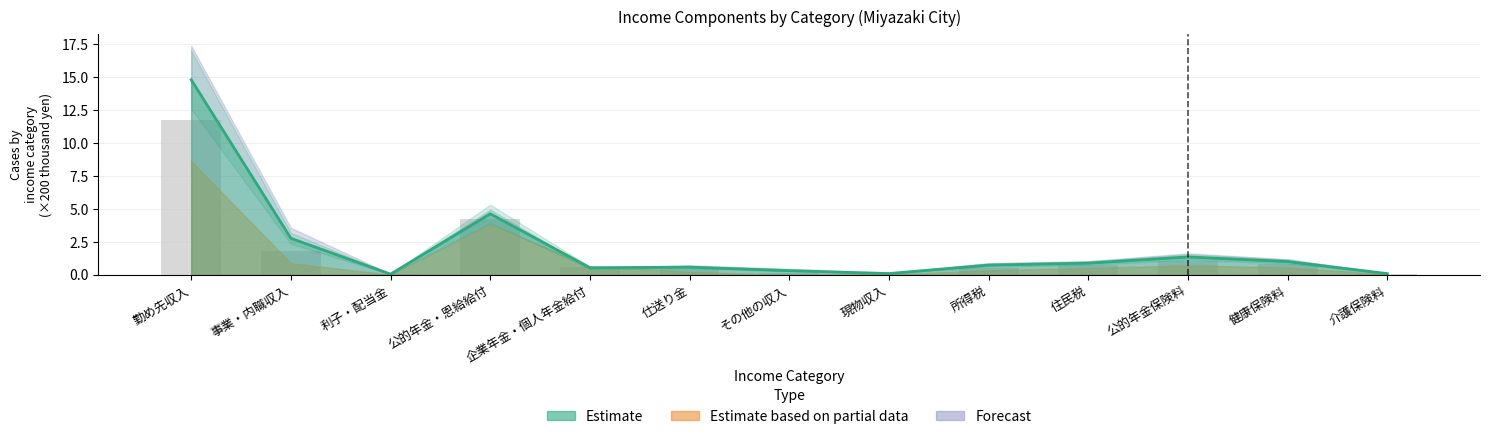

What is the maximum value for Estimate based on partial data?

8.6